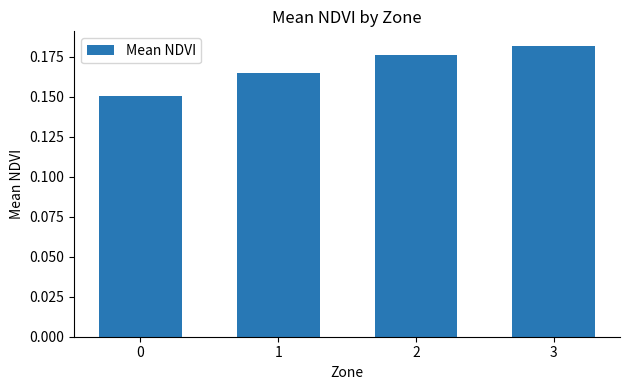

Which has a higher value, 1 or 3?

3